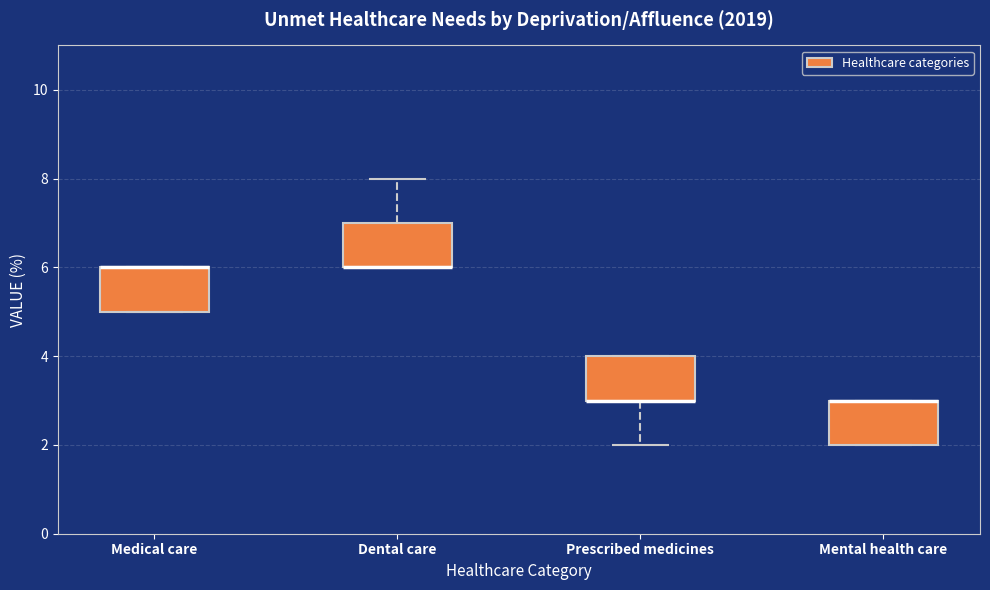

Reading left to right, read every box against the y-axis: the position of its median line, the range the box covers, and the ends of its whiskers. The values are not printed on the chart, so give them approximately, as read against the axis.

Medical care: median 6 (drawn on the box's upper edge), box 5 to 6, whiskers 5 to 6
Dental care: median 6 (drawn on the box's lower edge), box 6 to 7, whiskers 6 to 8
Prescribed medicines: median 3 (drawn on the box's lower edge), box 3 to 4, whiskers 2 to 4
Mental health care: median 3 (drawn on the box's upper edge), box 2 to 3, whiskers 2 to 3